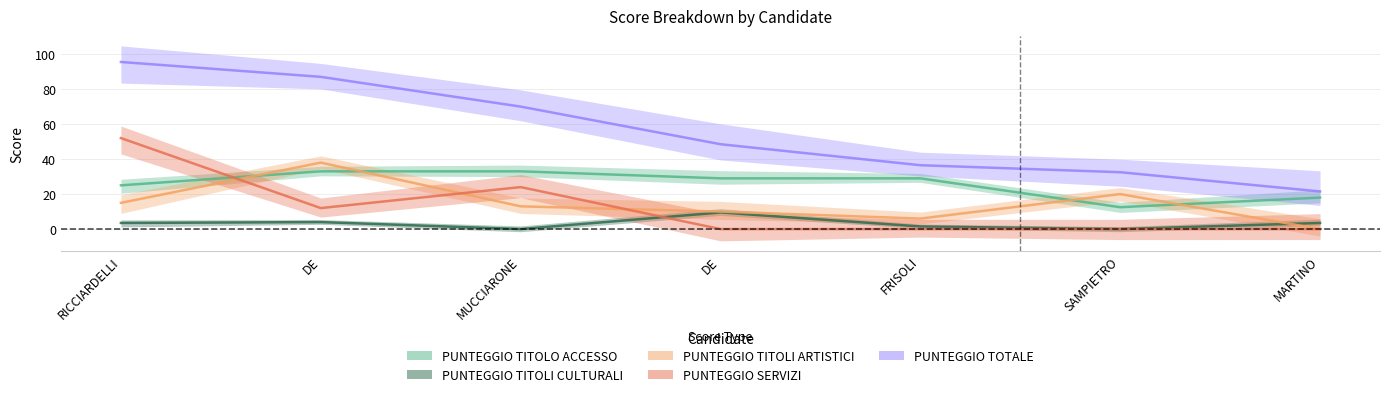

Reading left to right, list all the values displayed in this chart.

PUNTEGGIO TITOLO ACCESSO: RICCIARDELLI=25.0	DE=33.0	MUCCIARONE=33.0	DE=29.0	FRISOLI=29.0	SAMPIETRO=12.5	MARTINO=18.0
PUNTEGGIO TITOLI CULTURALI: RICCIARDELLI=3.5	DE=4.0	MUCCIARONE=0.0	DE=9.5	FRISOLI=1.5	SAMPIETRO=0.0	MARTINO=3.5
PUNTEGGIO TITOLI ARTISTICI: RICCIARDELLI=15.0	DE=38.0	MUCCIARONE=13.0	DE=10.0	FRISOLI=6.0	SAMPIETRO=20.0	MARTINO=0.0
PUNTEGGIO SERVIZI: RICCIARDELLI=52.0	DE=12.0	MUCCIARONE=24.0	DE=0.0	FRISOLI=0.0	SAMPIETRO=0.0	MARTINO=0.0
PUNTEGGIO TOTALE: RICCIARDELLI=95.5	DE=87.0	MUCCIARONE=70.0	DE=48.5	FRISOLI=36.5	SAMPIETRO=32.5	MARTINO=21.5